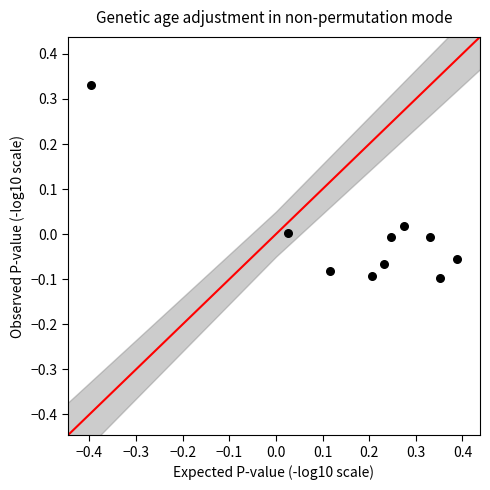

What is the range of Y values (max minus min)?

0.4